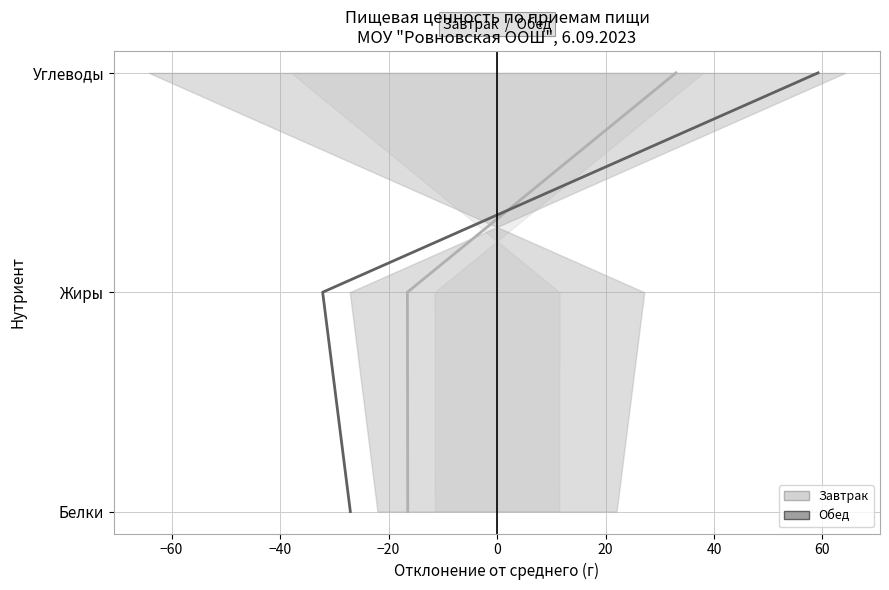

Which series has the widest spread of values?

Завтрак (среднее)